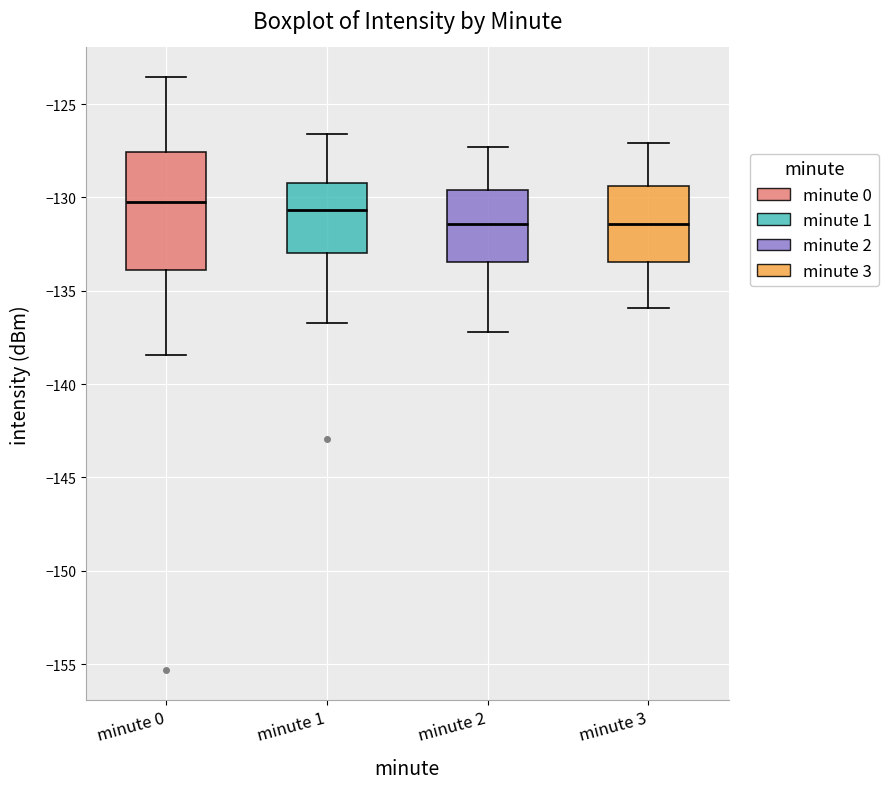

Reading left to right, read every box against the y-axis: the position of its median line, the range the box covers, and the ends of its whiskers. The values are not printed on the chart, so give them approximately, as read against the axis.

minute 0: median -130.0, box -134.0 to -127.5, whiskers -138.5 to -123.5
minute 1: median -130.5, box -133.0 to -129.0, whiskers -136.5 to -126.5
minute 2: median -131.5, box -133.5 to -129.5, whiskers -137.0 to -127.5
minute 3: median -131.5, box -133.5 to -129.5, whiskers -136.0 to -127.0